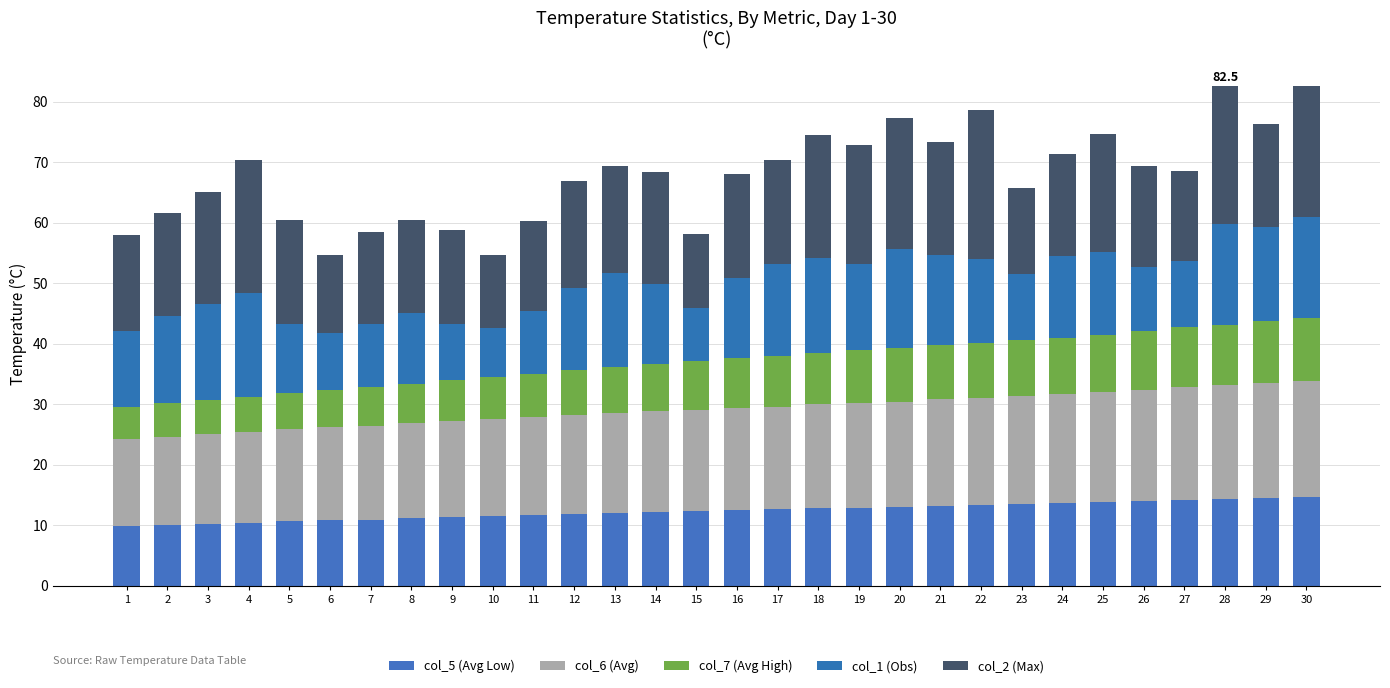

At 1, list the series in order from largest to smallest.

col_2 (Max), col_6 (Avg), col_1 (Obs), col_5 (Avg Low), col_7 (Avg High)